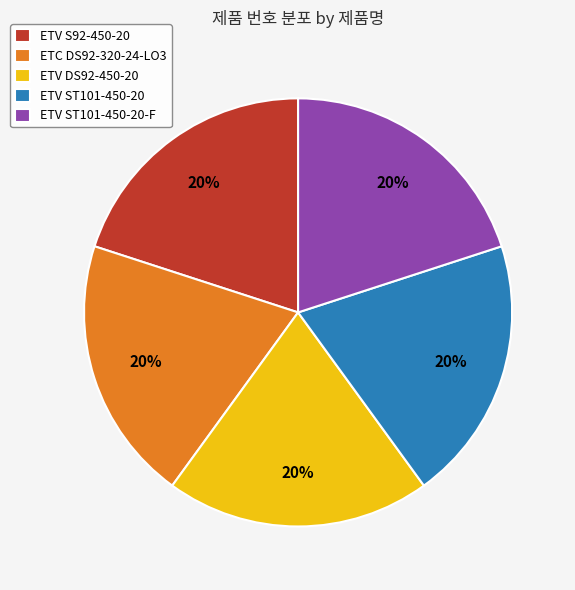

Does ETV ST101-450-20-F account for over 50% of the chart?

No